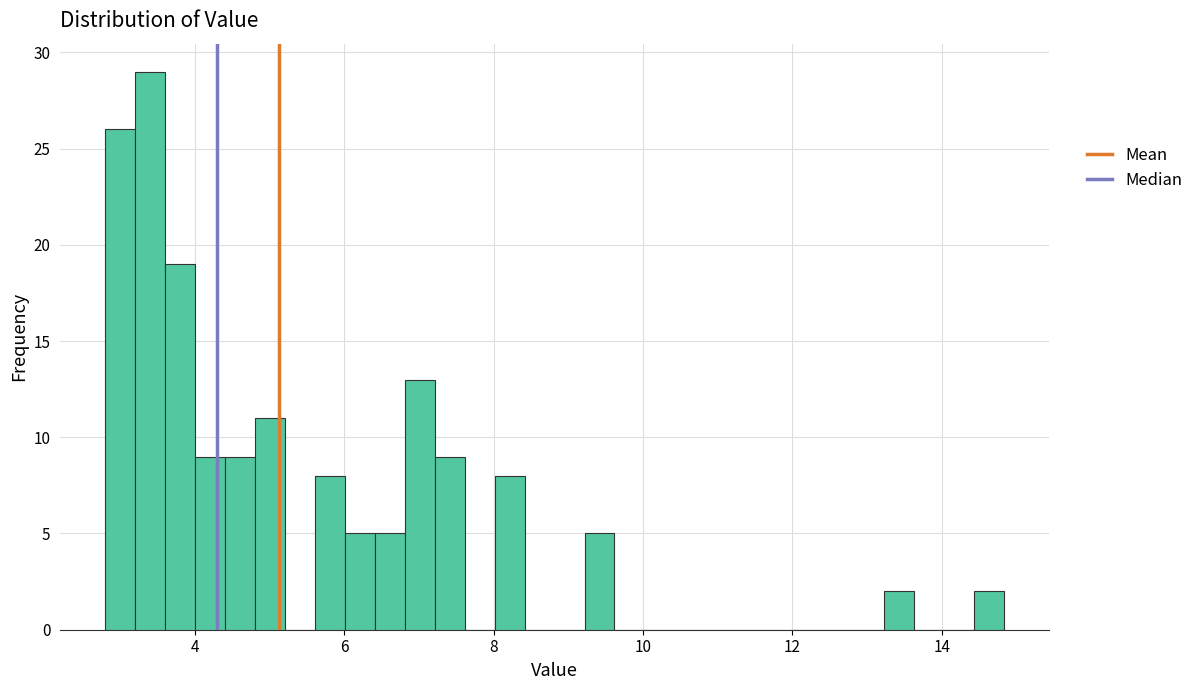

Around what value on the x-axis is the tallest bar? Give the approximate position of its centre, as read against the axis.

3.4